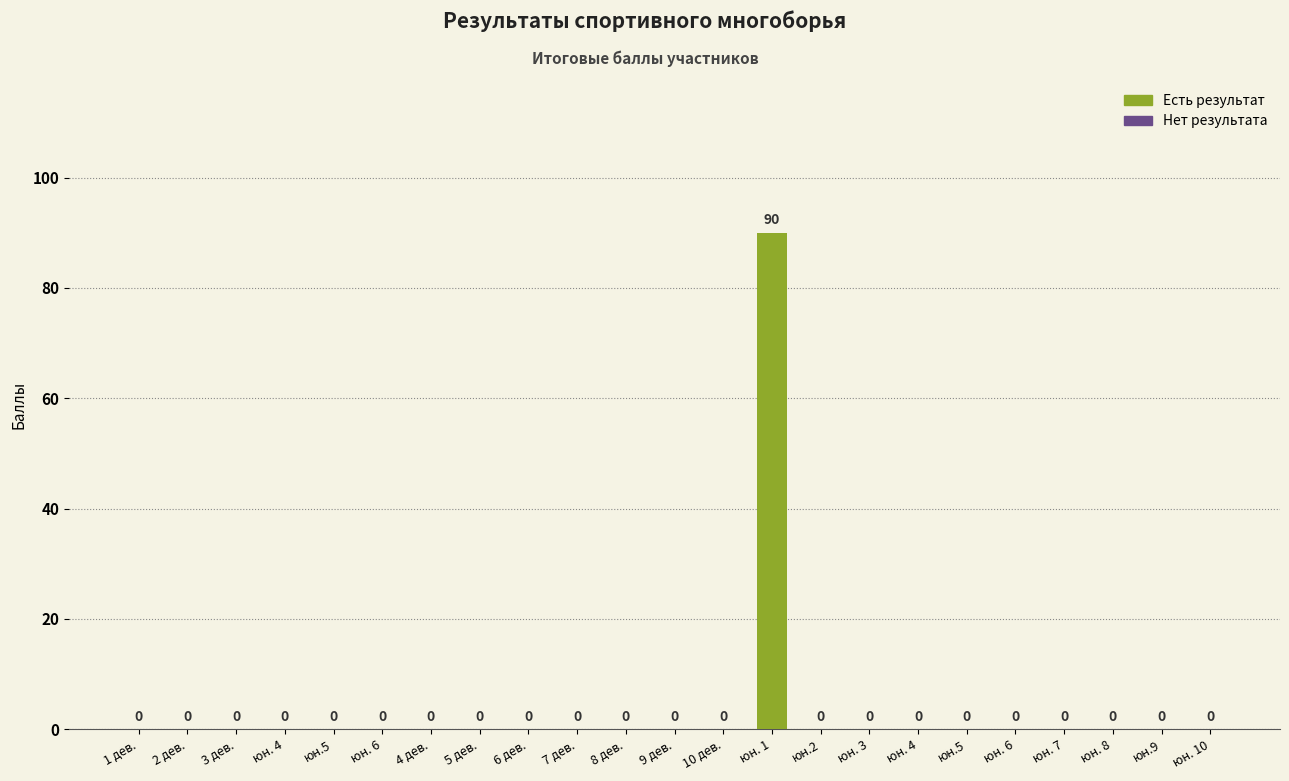

Reading left to right, transcribe all the data shown in this chart.

0	0	0	0	0	0	0	0	0	0	0	0	0	90	0	0	0	0	0	0	0	0	0